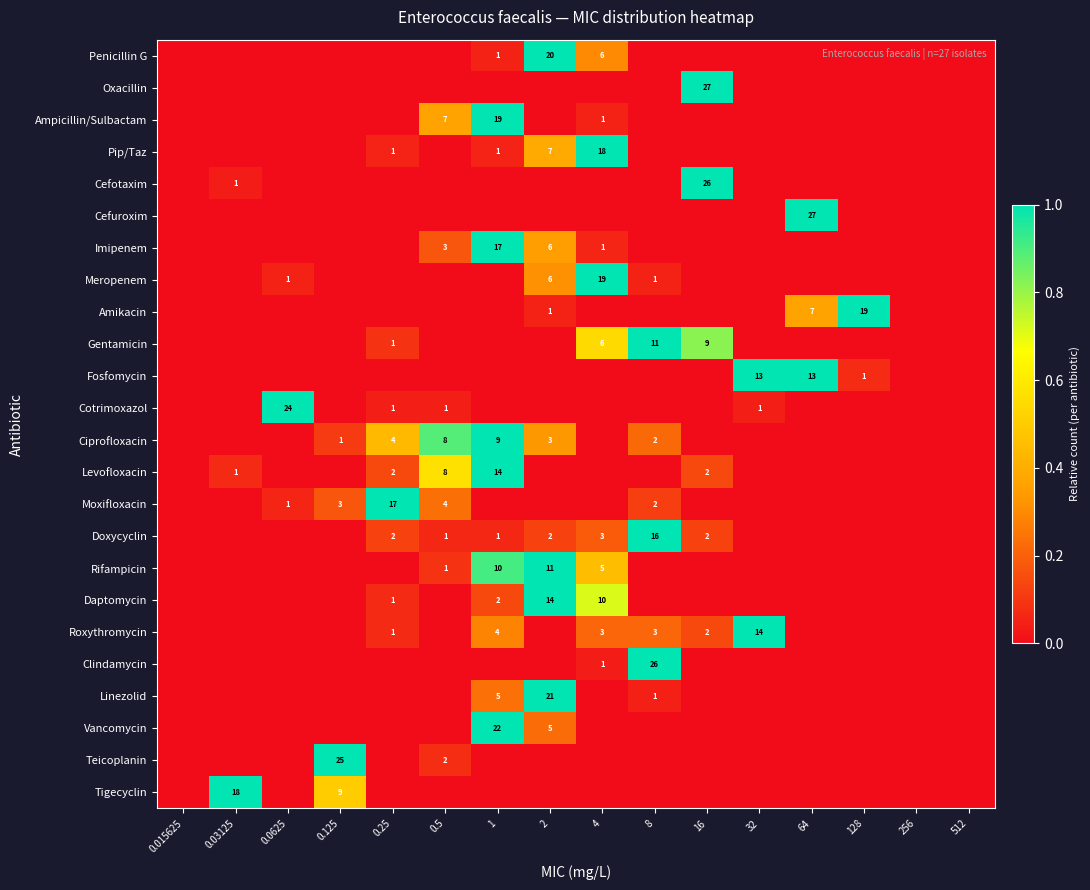

True or false: Meropenem has a value of 9 at 2.

False